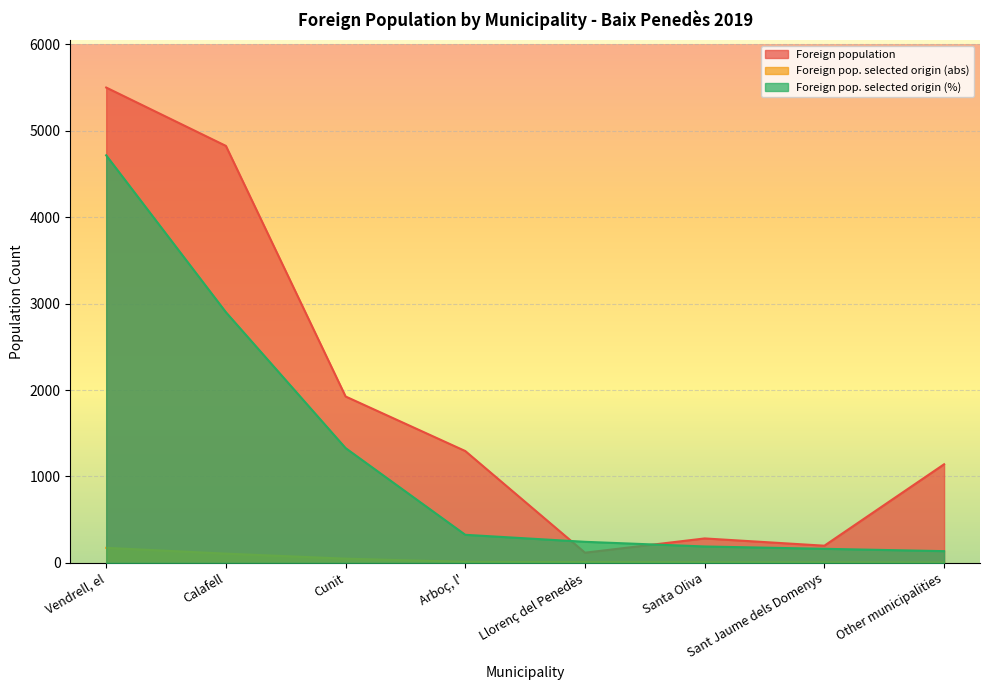

Which series ends up on top after the final intersection of Foreign population and Foreign pop. selected origin (%)?

Foreign population